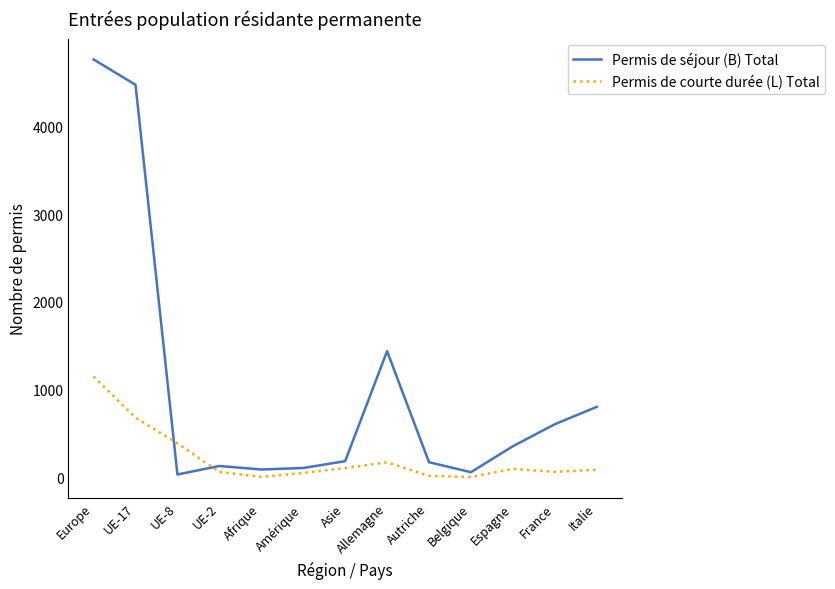

Which series has the largest range (max minus min)?

Permis de séjour (B) Total